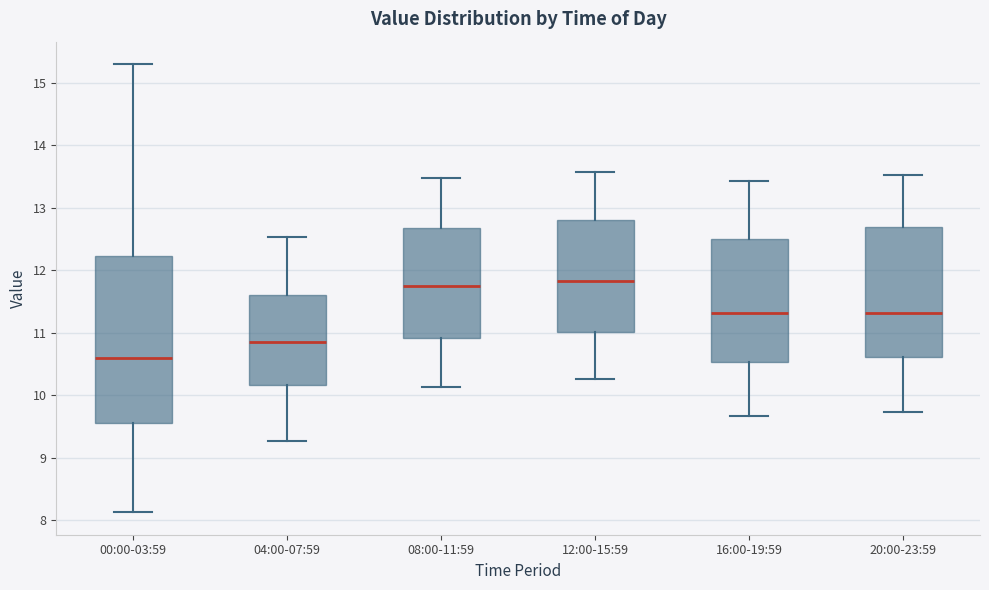

Reading left to right, read every box against the y-axis: the position of its median line, the range the box covers, and the ends of its whiskers. The values are not printed on the chart, so give them approximately, as read against the axis.

00:00-03:59: median 10.6, box 9.6 to 12.2, whiskers 8.1 to 15.3
04:00-07:59: median 10.9, box 10.2 to 11.6, whiskers 9.3 to 12.5
08:00-11:59: median 11.8, box 10.9 to 12.7, whiskers 10.1 to 13.5
12:00-15:59: median 11.8, box 11.0 to 12.8, whiskers 10.3 to 13.6
16:00-19:59: median 11.3, box 10.5 to 12.5, whiskers 9.7 to 13.4
20:00-23:59: median 11.3, box 10.6 to 12.7, whiskers 9.7 to 13.5